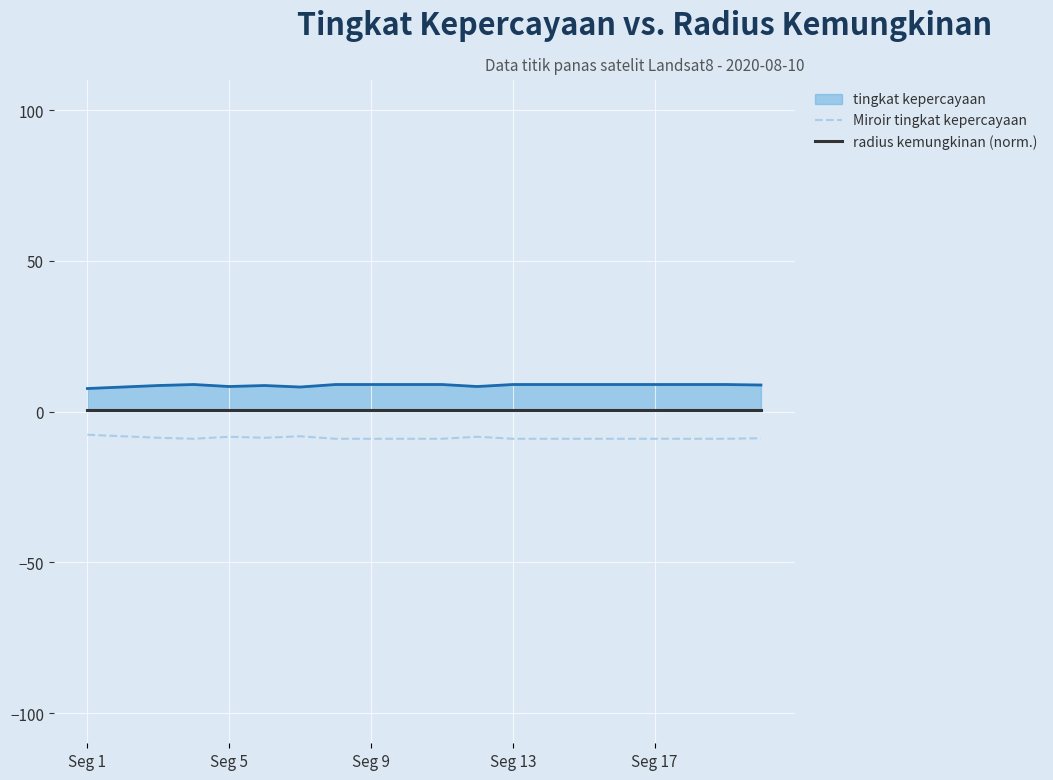

True or false: radius kemungkinan (norm.) and tingkat kepercayaan cross at least once.

False